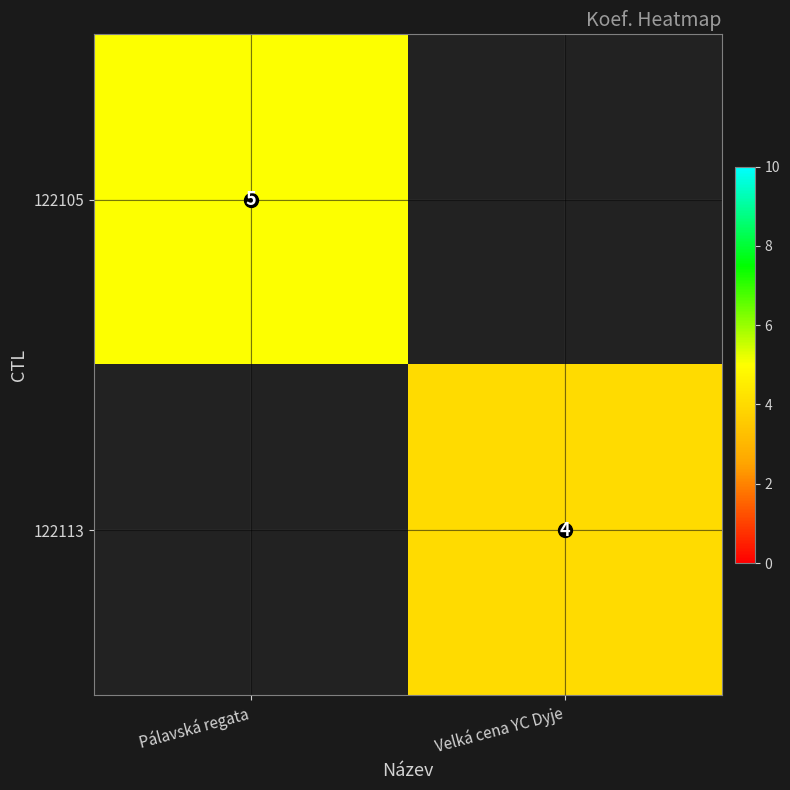

How many data points does each series have?

2